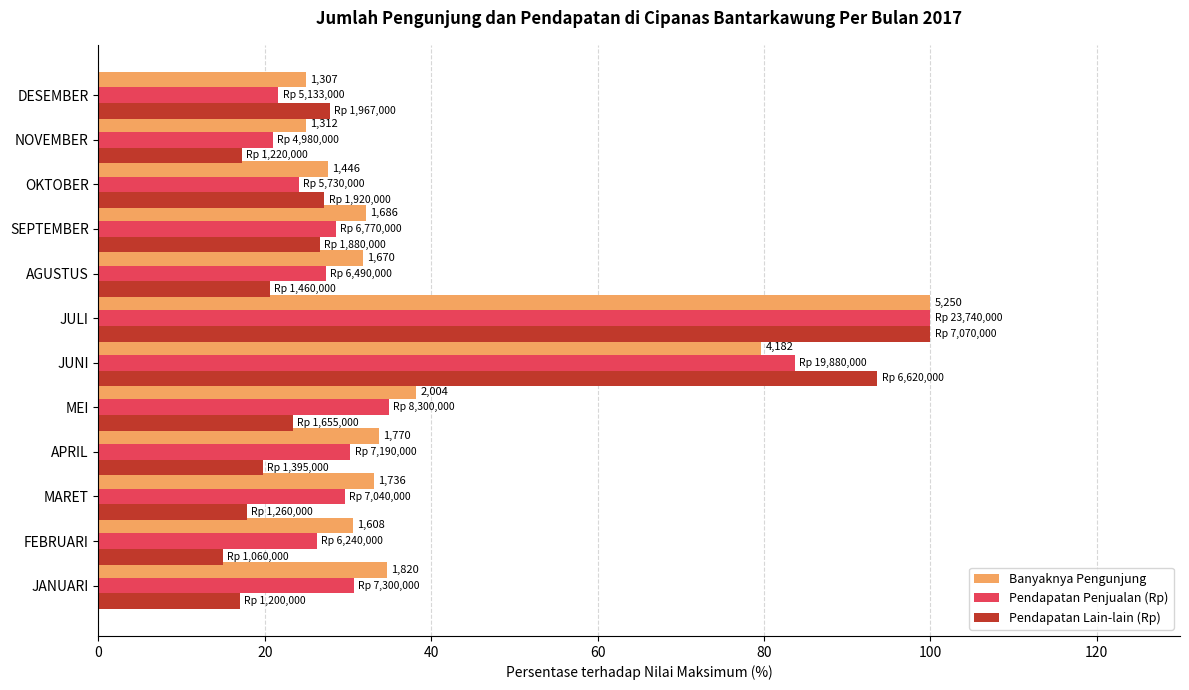

At how many categories does at least one series exceed 59?

2